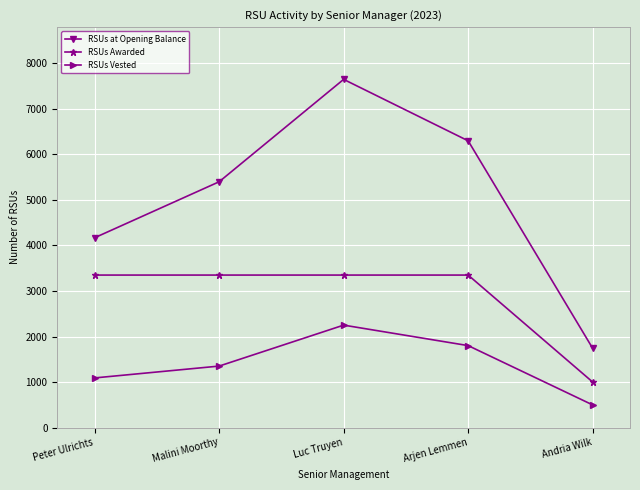

Rank the series by their maximum value, from lowest to highest.

RSUs Vested, RSUs Awarded, RSUs at Opening Balance